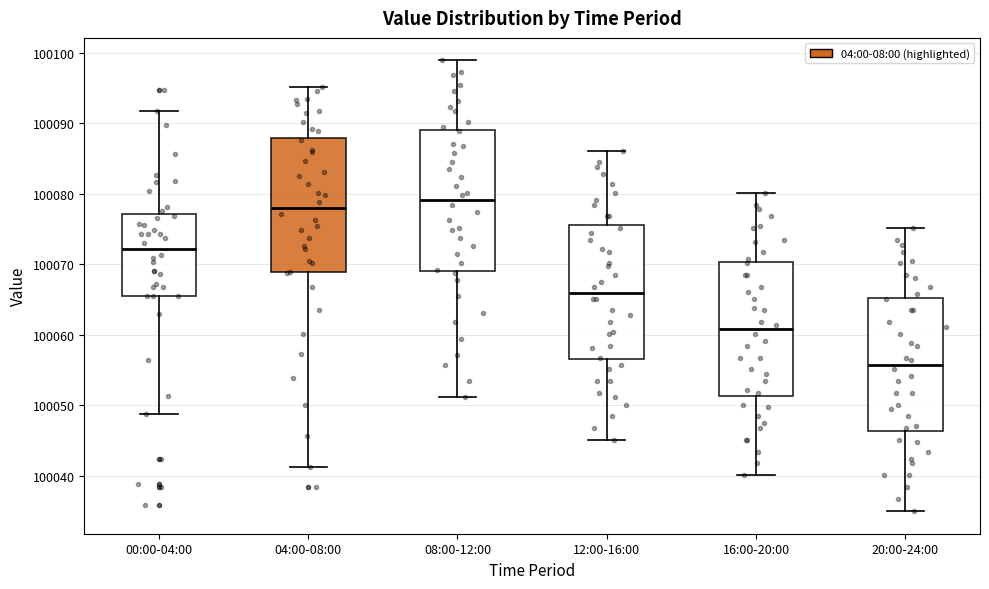

Reading left to right, read every box against the y-axis: the position of its median line, the range the box covers, and the ends of its whiskers. The values are not printed on the chart, so give them approximately, as read against the axis.

00:00-04:00: median 100072, box 100066 to 100077, whiskers 100049 to 100092
04:00-08:00: median 100078, box 100069 to 100088, whiskers 100041 to 100095
08:00-12:00: median 100079, box 100069 to 100089, whiskers 100051 to 100099
12:00-16:00: median 100066, box 100057 to 100076, whiskers 100045 to 100086
16:00-20:00: median 100061, box 100051 to 100070, whiskers 100040 to 100080
20:00-24:00: median 100056, box 100046 to 100065, whiskers 100035 to 100075